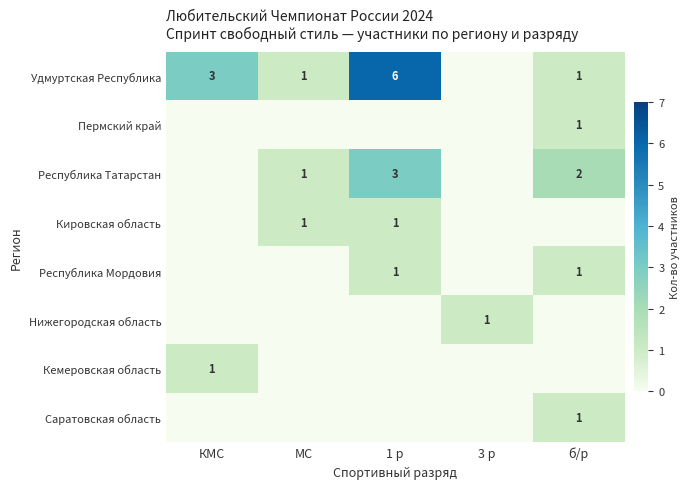

The value of Пермский край at б/р is 1. True or false?

True